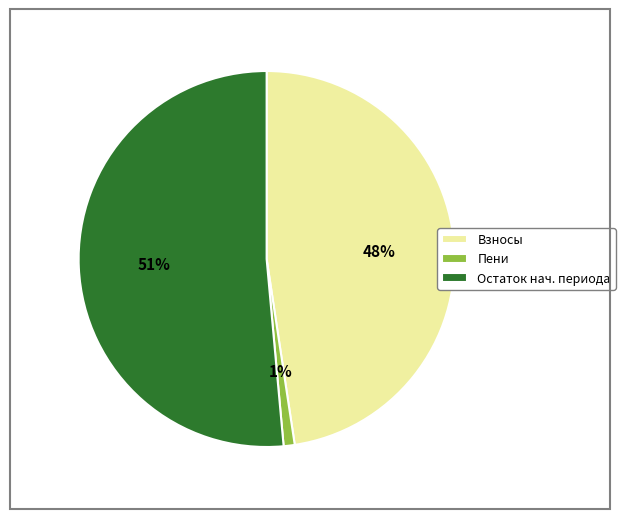

Do Остаток нач. периода and Взносы together represent more than half of the pie?

Yes